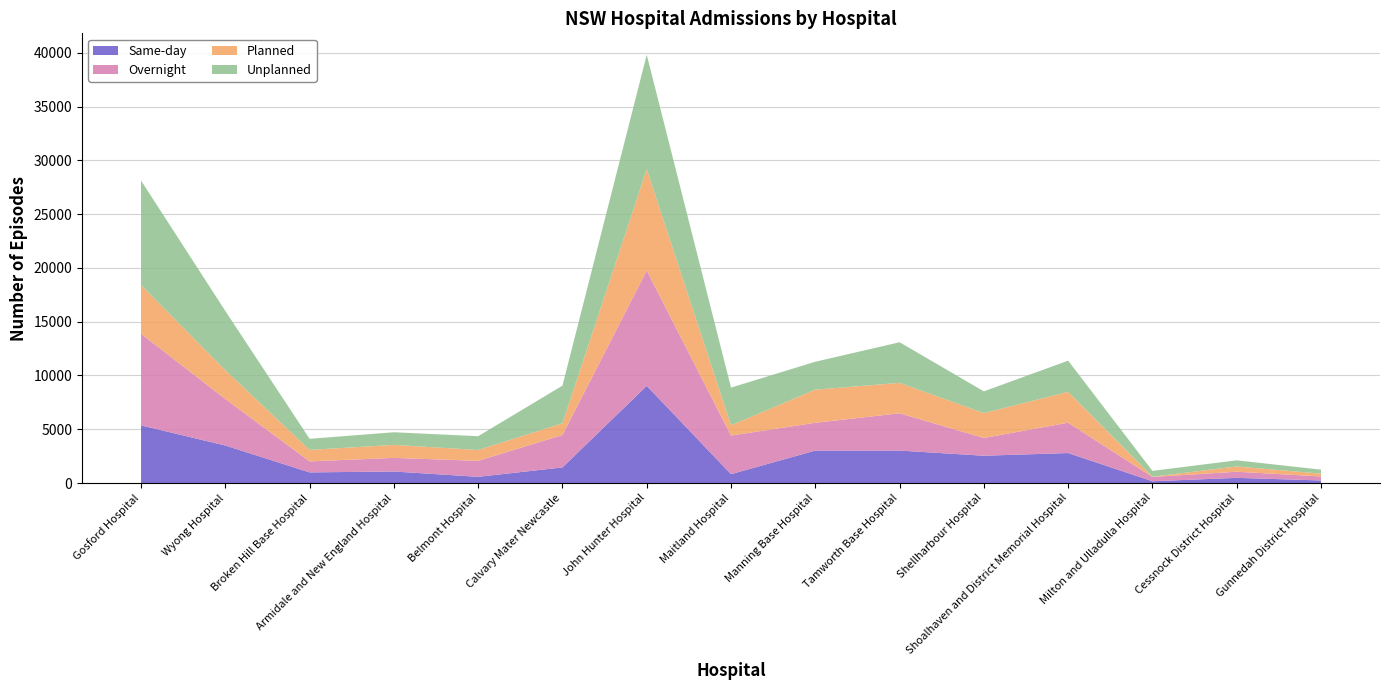

Reading left to right, extract all data points from this chart.

Same-day: Gosford Hospital=5358	Wyong Hospital=3489	Broken Hill Base Hospital=988	Armidale and New England Hospital=1072	Belmont Hospital=577	Calvary Mater Newcastle=1450	John Hunter Hospital=9033	Maitland Hospital=826	Manning Base Hospital=3015	Tamworth Base Hospital=3016	Shellharbour Hospital=2538	Shoalhaven and District Memorial Hospital=2787	Milton and Ulladulla Hospital=164	Cessnock District Hospital=482	Gunnedah District Hospital=238
Overnight: Gosford Hospital=8521	Wyong Hospital=4324	Broken Hill Base Hospital=1023	Armidale and New England Hospital=1266	Belmont Hospital=1485	Calvary Mater Newcastle=3016	John Hunter Hospital=10720	Maitland Hospital=3586	Manning Base Hospital=2586	Tamworth Base Hospital=3467	Shellharbour Hospital=1651	Shoalhaven and District Memorial Hospital=2821	Milton and Ulladulla Hospital=401	Cessnock District Hospital=569	Gunnedah District Hospital=375
Planned: Gosford Hospital=4519	Wyong Hospital=2678	Broken Hill Base Hospital=1069	Armidale and New England Hospital=1208	Belmont Hospital=1007	Calvary Mater Newcastle=1088	John Hunter Hospital=9417	Maitland Hospital=956	Manning Base Hospital=3077	Tamworth Base Hospital=2830	Shellharbour Hospital=2312	Shoalhaven and District Memorial Hospital=2871	Milton and Ulladulla Hospital=27	Cessnock District Hospital=487	Gunnedah District Hospital=261
Unplanned: Gosford Hospital=9724	Wyong Hospital=5505	Broken Hill Base Hospital=1030	Armidale and New England Hospital=1174	Belmont Hospital=1285	Calvary Mater Newcastle=3498	John Hunter Hospital=10643	Maitland Hospital=3502	Manning Base Hospital=2597	Tamworth Base Hospital=3774	Shellharbour Hospital=2021	Shoalhaven and District Memorial Hospital=2897	Milton and Ulladulla Hospital=538	Cessnock District Hospital=572	Gunnedah District Hospital=370